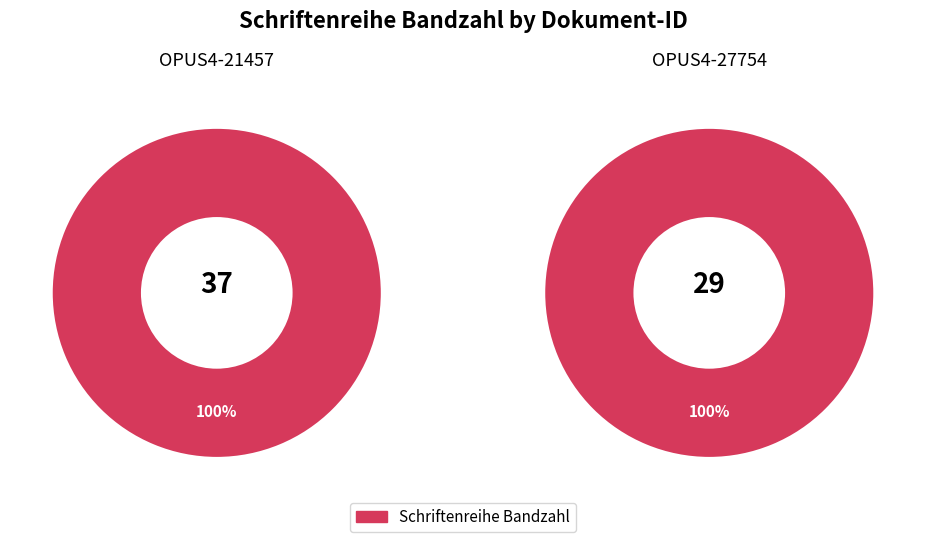

Which slice is the largest?

OPUS4-21457